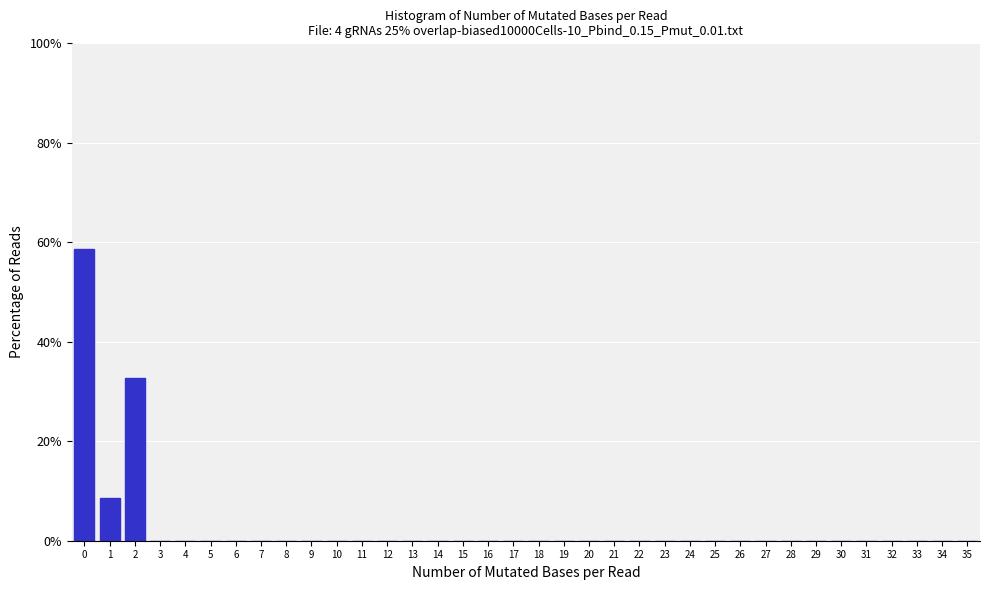

Over which range of the x-axis is the bar tallest?

-0.5 to 0.5